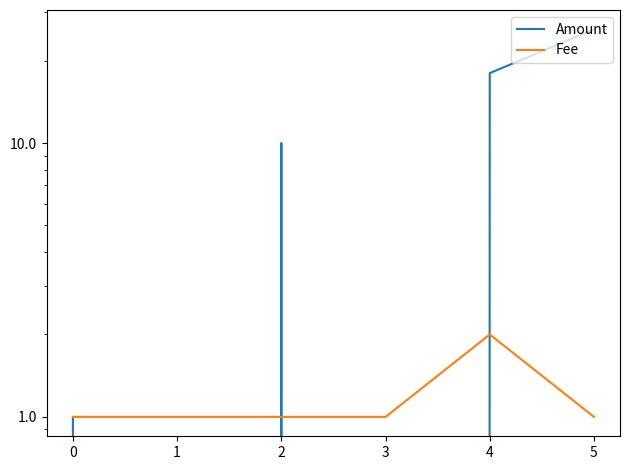

At which label does Fee reach its peak?

4